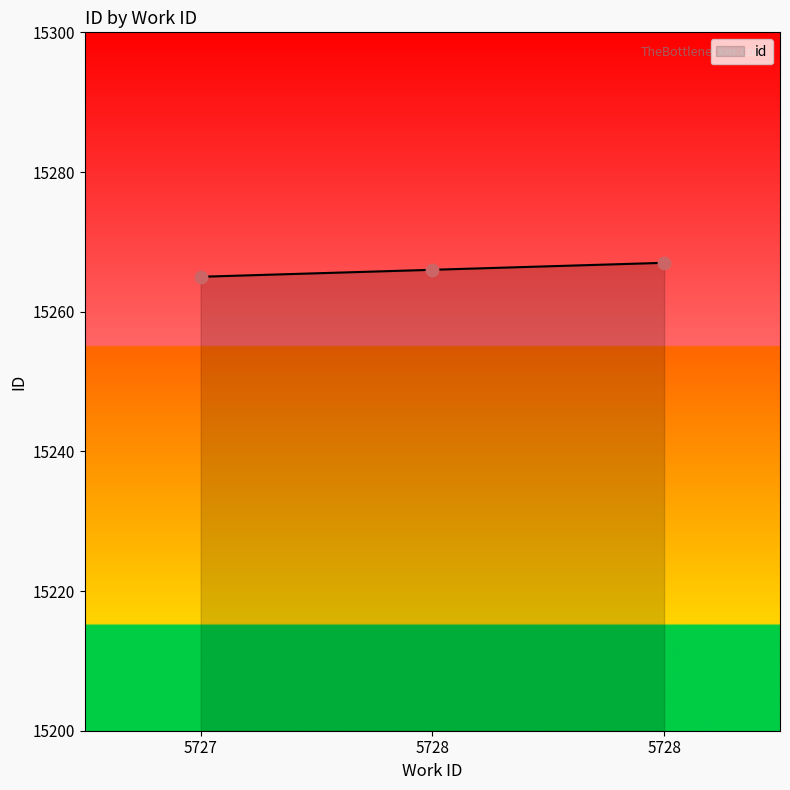

What is the ratio of the value at 5727 to the value at 5728?

1.0